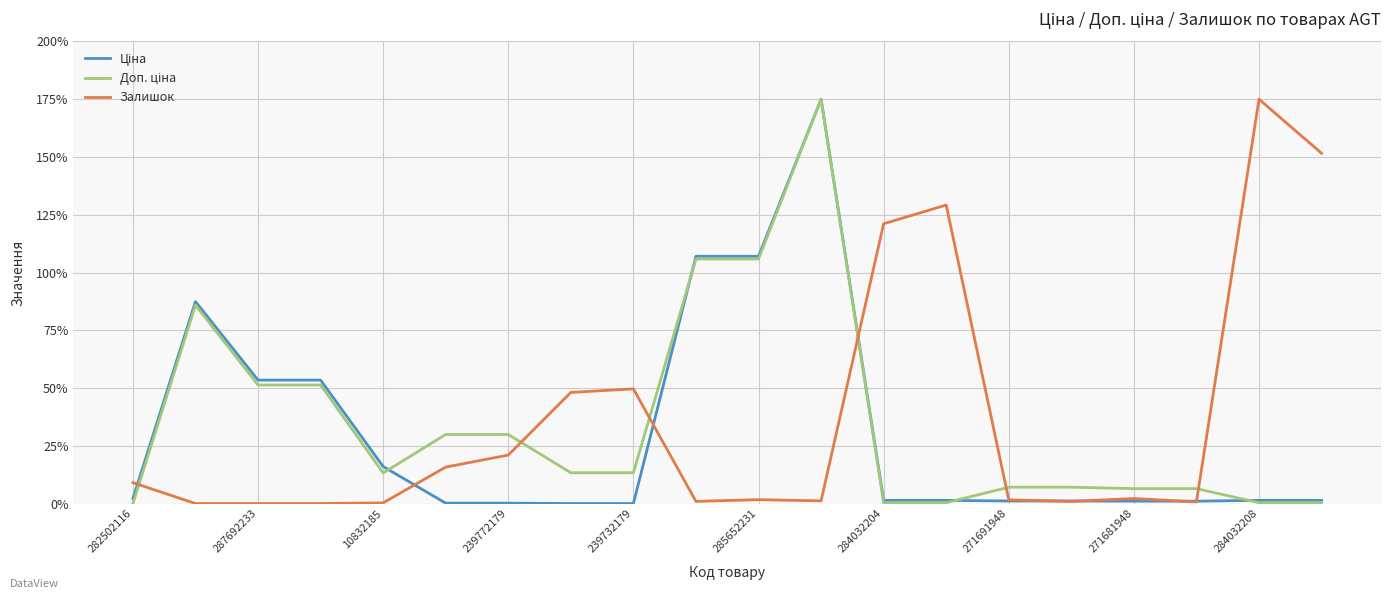

What is the highest value of the Залишок series?

175.0